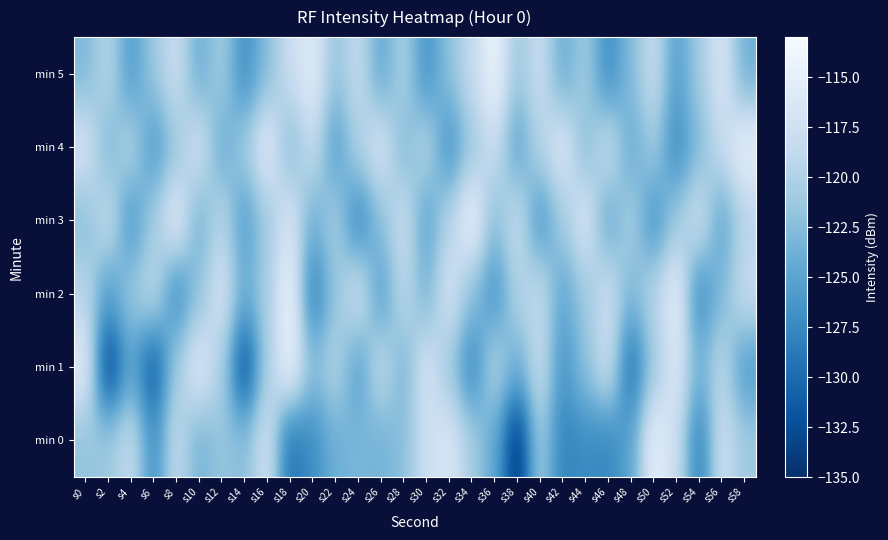

Reading left to right, extract all data points from this chart.

min 0: s0=-121.9	s2=-121.2	s4=-118.3	s6=-126.9	s8=-118.6	s10=-123.6	s12=-121.6	s14=-122.4	s16=-117.2	s18=-129.4	s20=-127.1	s22=-123.8	s24=-123.2	s26=-123.6	s28=-122.3	s30=-117.9	s32=-116.3	s34=-120.6	s36=-124.6	s38=-134.8	s40=-120.8	s42=-128.0	s44=-127.3	s46=-127.7	s48=-125.0	s50=-114.7	s52=-117.8	s54=-128.6	s56=-117.5	s58=-121.2
min 1: s0=-115.6	s2=-133.6	s4=-125.0	s6=-131.7	s8=-120.9	s10=-115.7	s12=-120.4	s14=-132.8	s16=-120.5	s18=-114.1	s20=-122.3	s22=-119.9	s24=-125.4	s26=-118.7	s28=-123.5	s30=-116.8	s32=-121.2	s34=-127.9	s36=-119.6	s38=-124.1	s40=-118.2	s42=-126.5	s44=-122.1	s46=-117.7	s48=-129.9	s50=-121.3	s52=-116.0	s54=-123.7	s56=-119.2	s58=-125.9
min 2: s0=-119.2	s2=-125.7	s4=-121.3	s6=-118.9	s8=-127.5	s10=-122.0	s12=-116.8	s14=-124.2	s16=-120.6	s18=-113.9	s20=-128.5	s22=-121.8	s24=-117.2	s26=-125.7	s28=-119.0	s30=-123.5	s32=-116.9	s34=-122.2	s36=-126.7	s38=-120.0	s40=-118.5	s42=-124.9	s44=-121.2	s46=-117.7	s48=-123.1	s50=-119.6	s52=-115.0	s54=-127.5	s56=-122.9	s58=-118.2
min 3: s0=-122.6	s2=-118.0	s4=-126.5	s6=-120.9	s8=-115.3	s10=-123.8	s12=-119.2	s14=-125.7	s16=-121.1	s18=-116.6	s20=-124.0	s22=-120.5	s24=-127.9	s26=-122.3	s28=-117.8	s30=-125.2	s32=-119.7	s34=-114.1	s36=-122.6	s38=-118.0	s40=-126.5	s42=-120.9	s44=-116.3	s46=-124.8	s48=-120.2	s50=-126.7	s52=-121.1	s54=-117.6	s56=-125.0	s58=-119.5
min 4: s0=-116.8	s2=-123.2	s4=-119.7	s6=-126.1	s8=-121.6	s10=-117.0	s12=-124.5	s14=-120.9	s16=-115.3	s18=-122.8	s20=-118.2	s22=-125.7	s24=-120.1	s26=-116.6	s28=-123.0	s30=-119.5	s32=-126.9	s34=-121.3	s36=-117.8	s38=-125.2	s40=-119.7	s42=-116.1	s44=-122.6	s46=-118.0	s48=-124.5	s50=-120.9	s52=-127.3	s54=-122.8	s56=-118.2	s58=-114.7
min 5: s0=-123.0	s2=-119.5	s4=-125.9	s6=-121.3	s8=-117.8	s10=-124.2	s12=-120.7	s14=-127.1	s16=-122.6	s18=-118.0	s20=-115.5	s22=-121.9	s24=-118.3	s26=-124.8	s28=-120.2	s30=-126.7	s32=-122.1	s34=-118.6	s36=-114.0	s38=-121.5	s40=-117.9	s42=-124.3	s44=-120.8	s46=-127.2	s48=-122.7	s50=-118.1	s52=-125.6	s54=-121.0	s56=-116.5	s58=-123.9